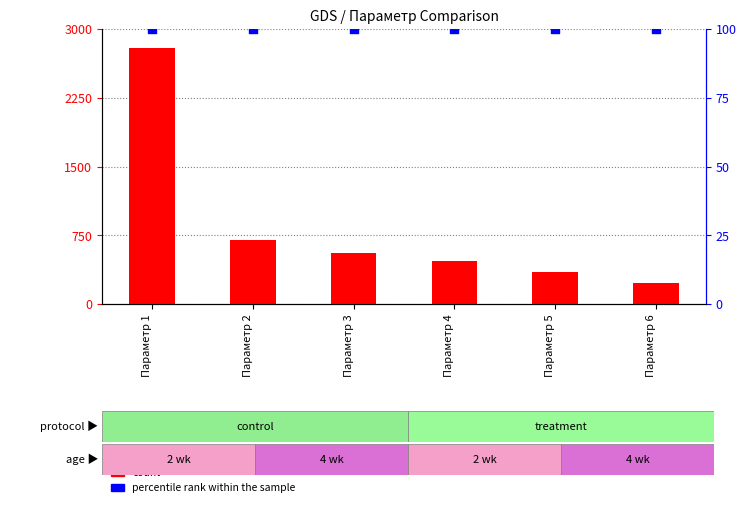

At how many categories does at least one series exceed 2267?

1